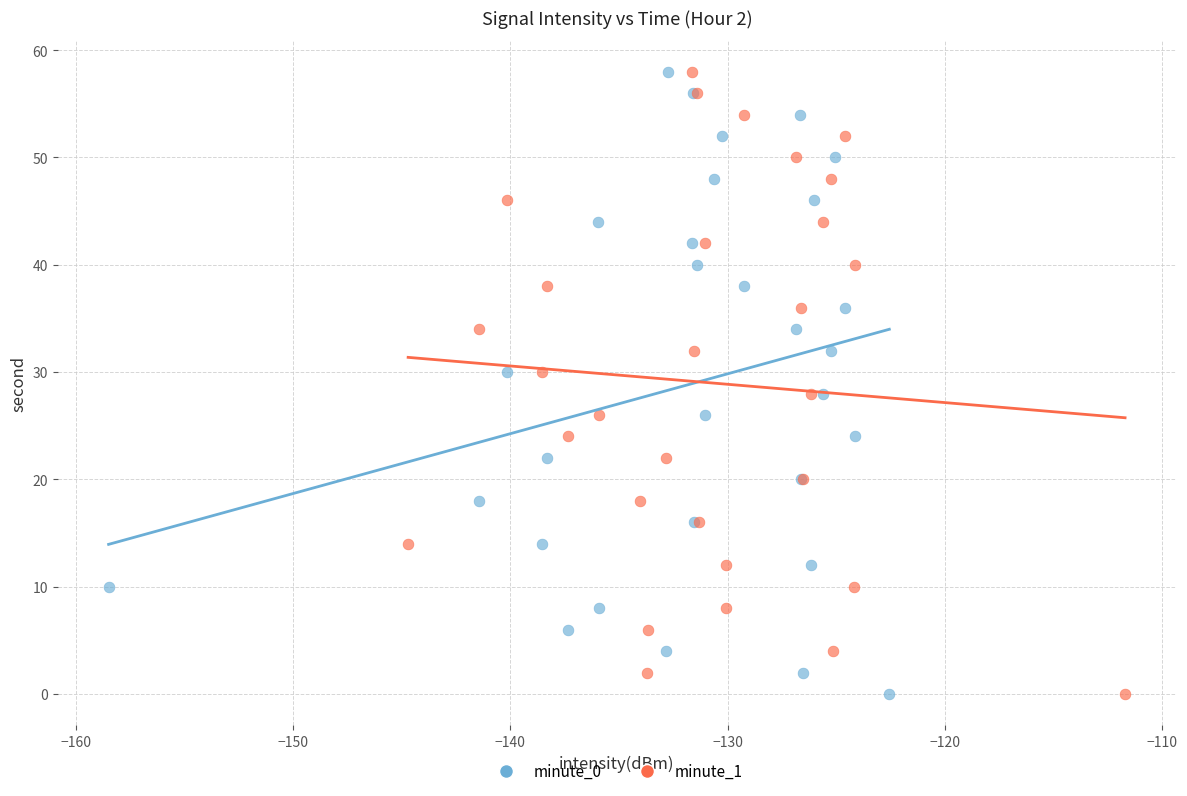

What are all the series names shown in the legend?

minute_0, minute_1